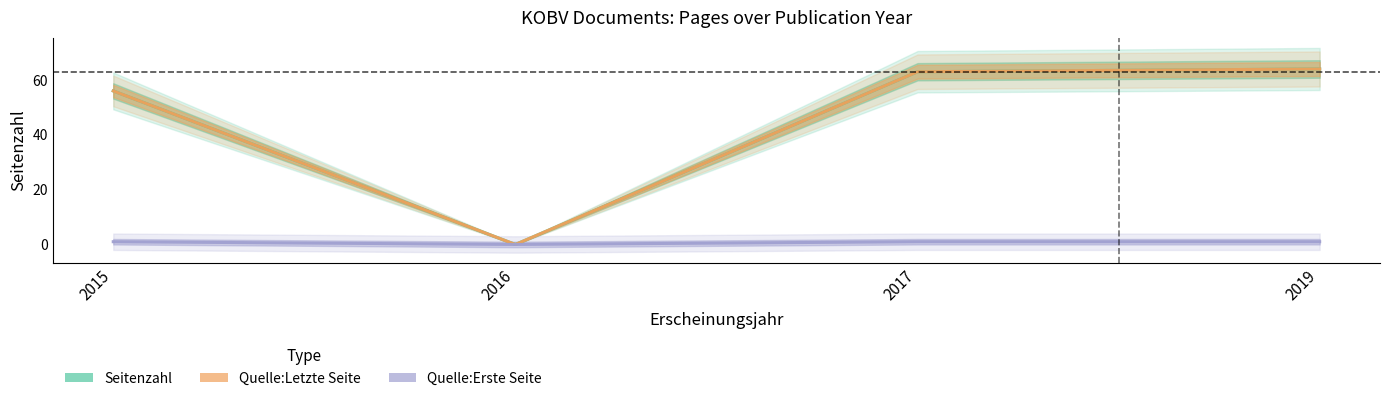

How many data points in Quelle:Letzte Seite are less than 63?

2